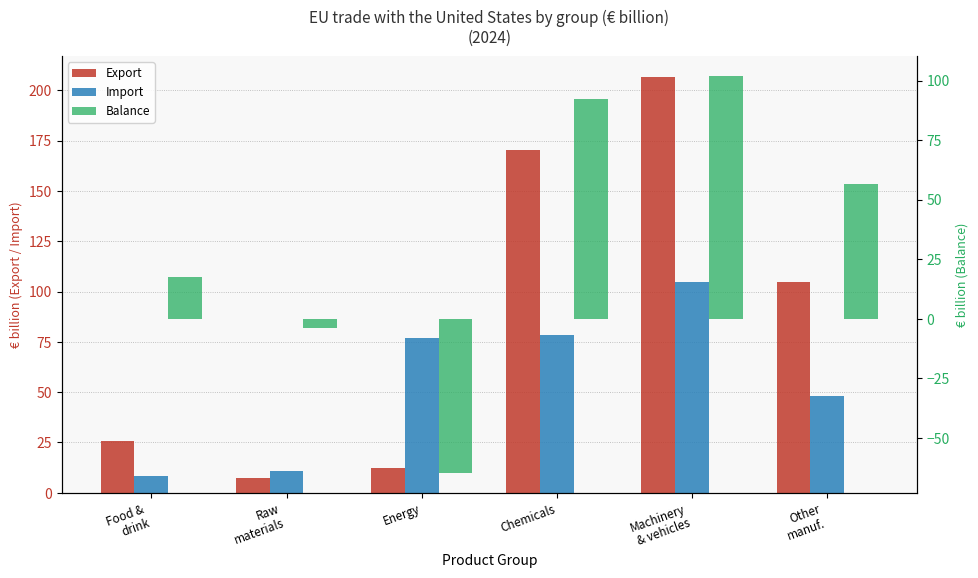

Is it true that Balance equals -1.2 at Raw
materials?

False